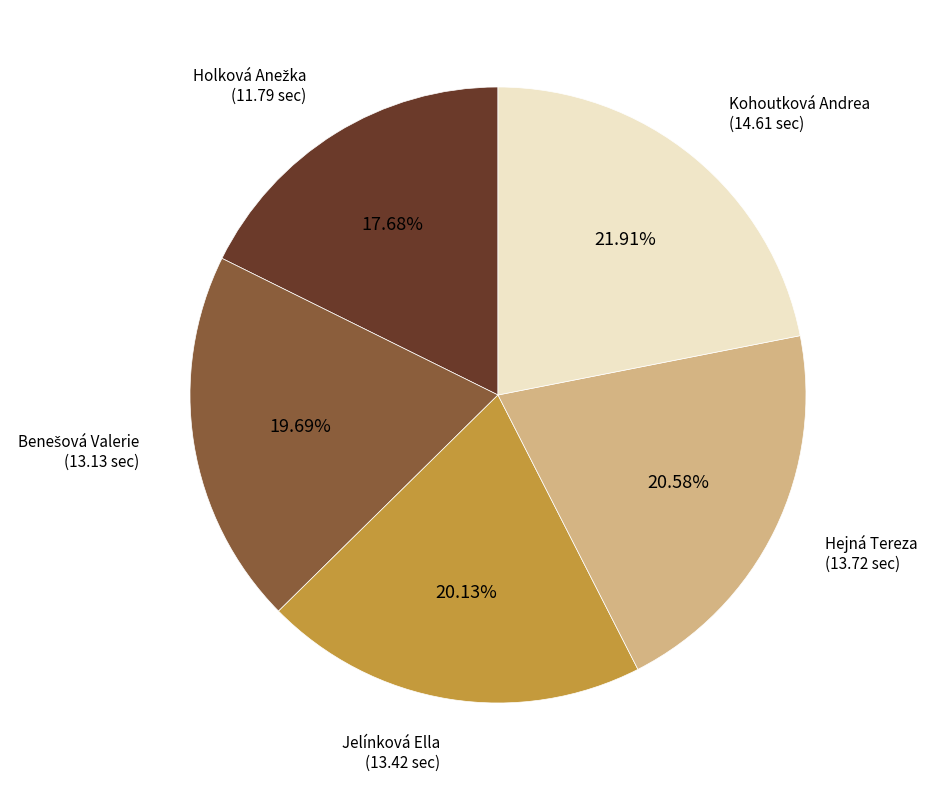

Is there any slice that represents more than half of the pie?

No